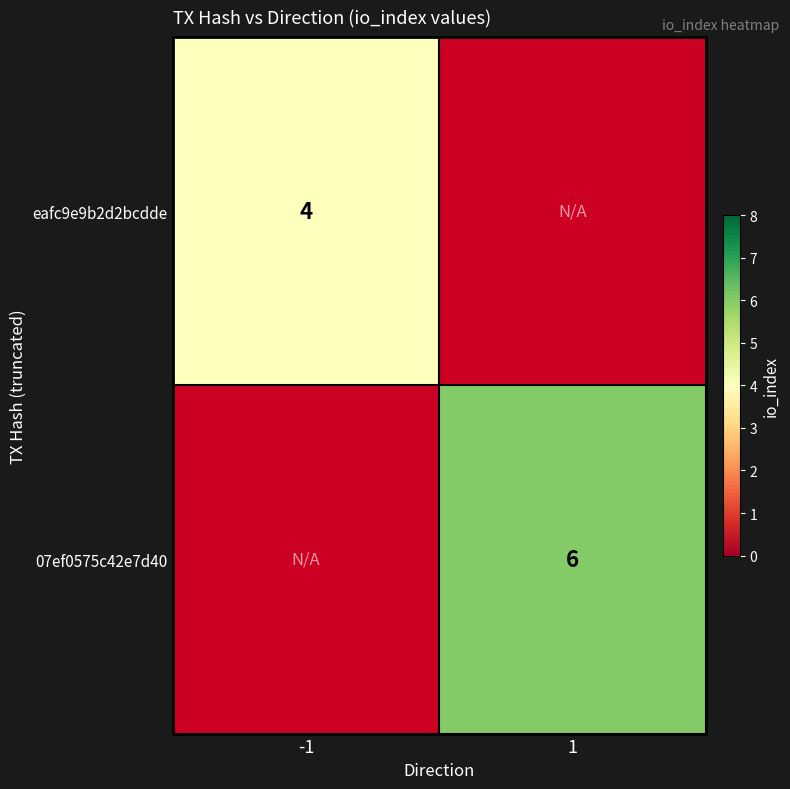

The value of 07ef0575c42e7d40 at 1 is 9. True or false?

False